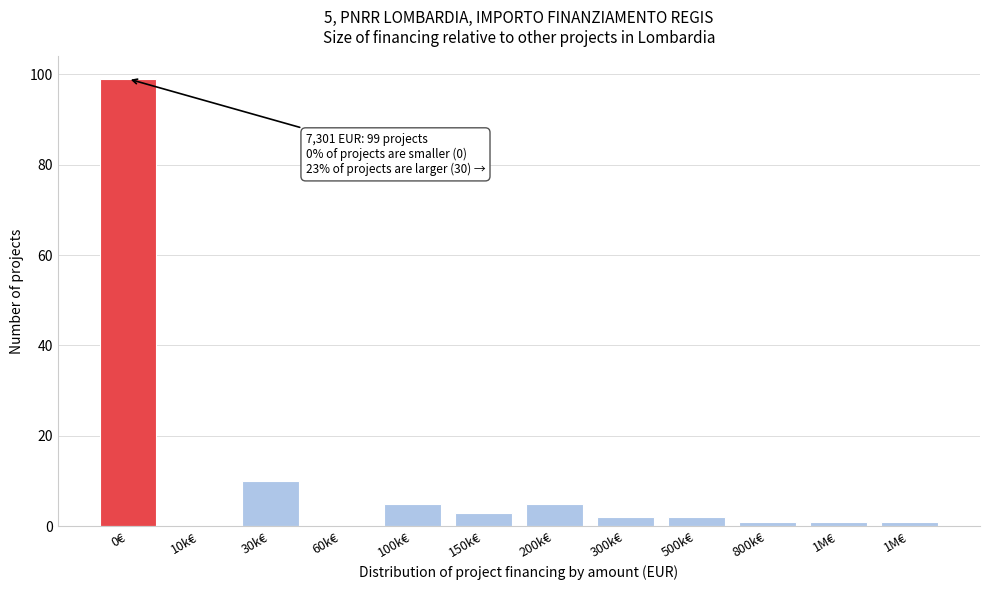

How many series are shown in this chart?

1